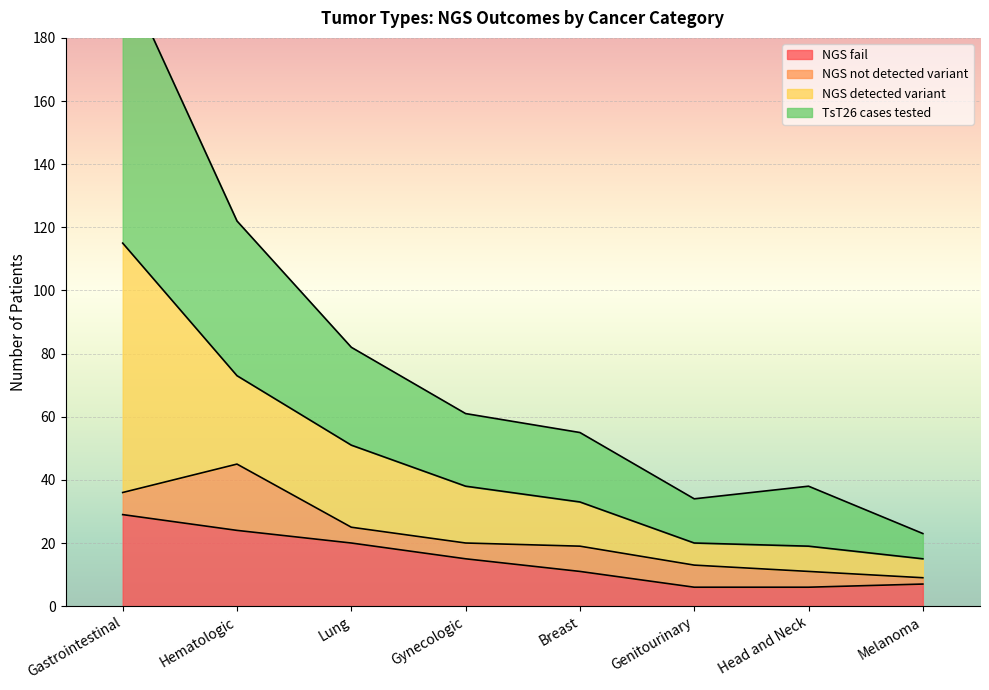

True or false: NGS fail and TsT26 cases tested cross at least once.

False